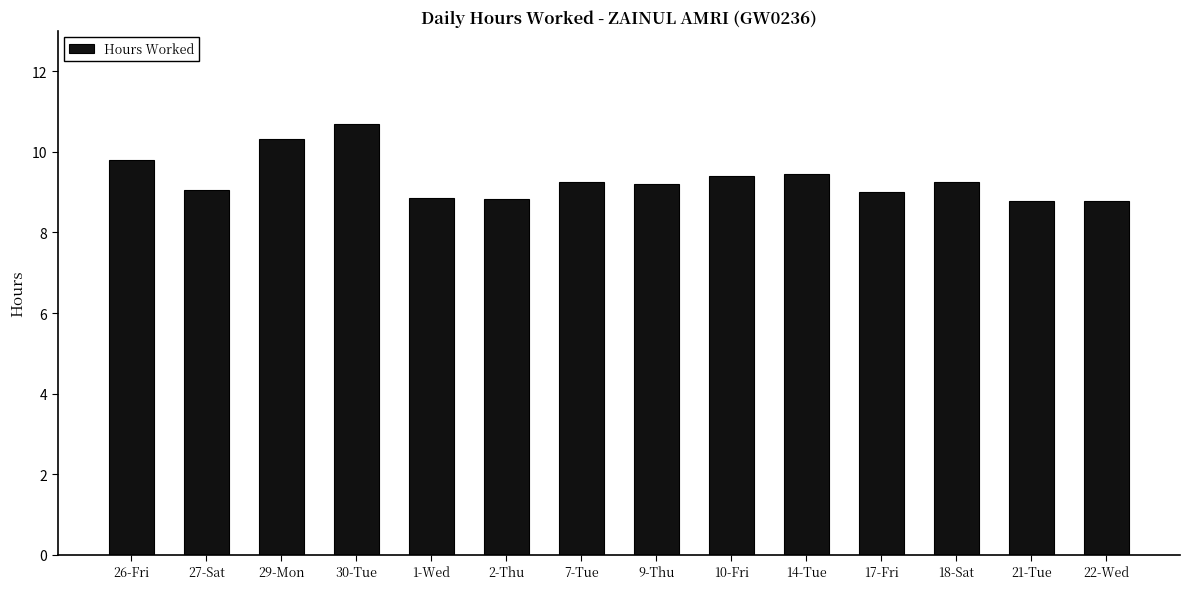

What is the smallest value displayed?

8.8